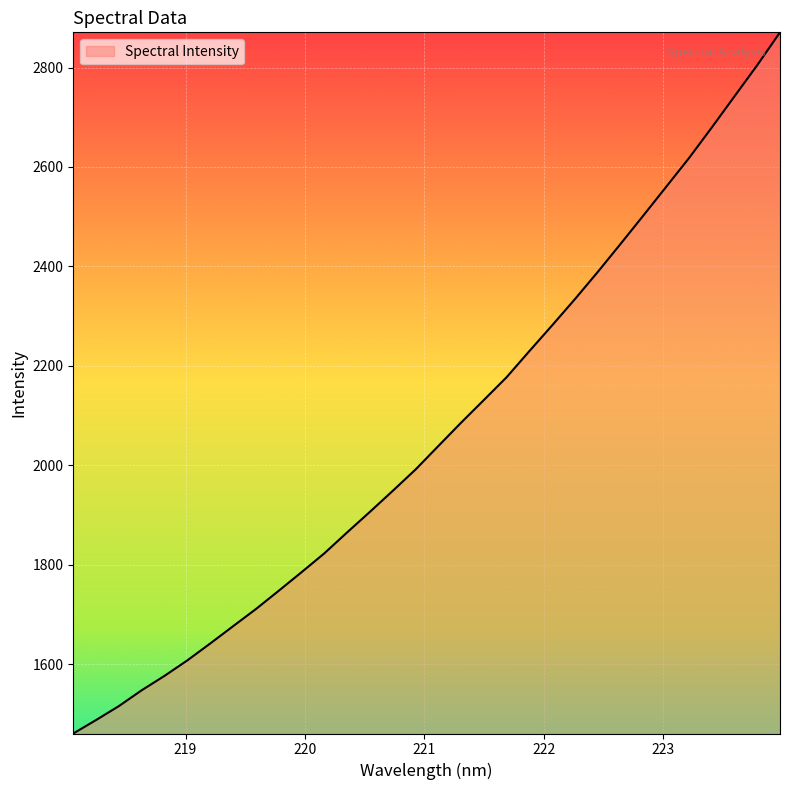

What is the minimum value shown in the chart?

1460.6